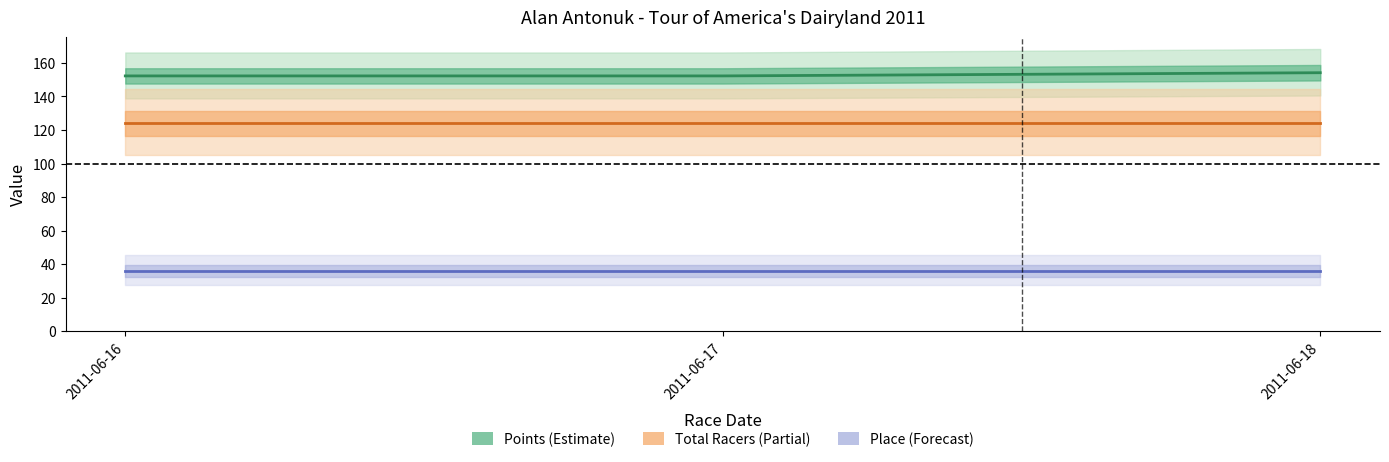

What is the approximate value of Total Racers at 2011-06-18?

124.0